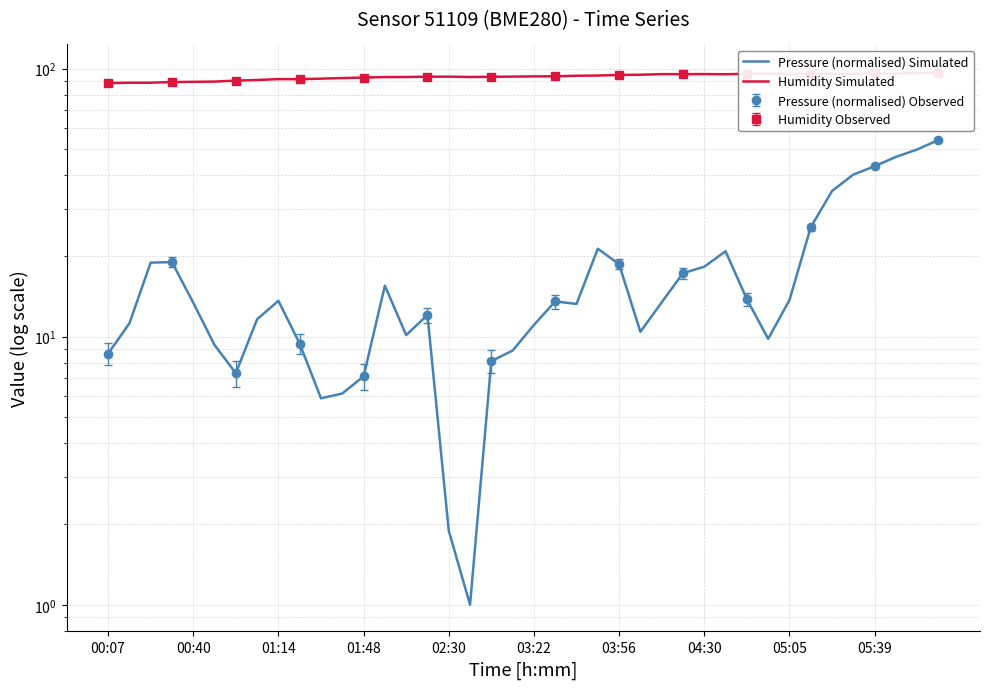

What is the greatest value displayed?

96.7